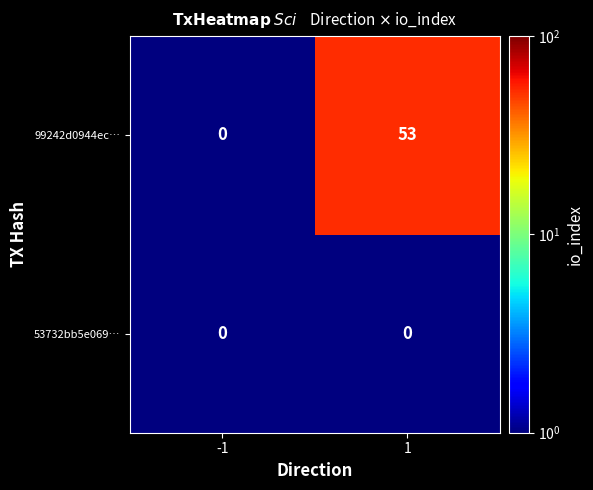

What is the greatest value displayed?

53